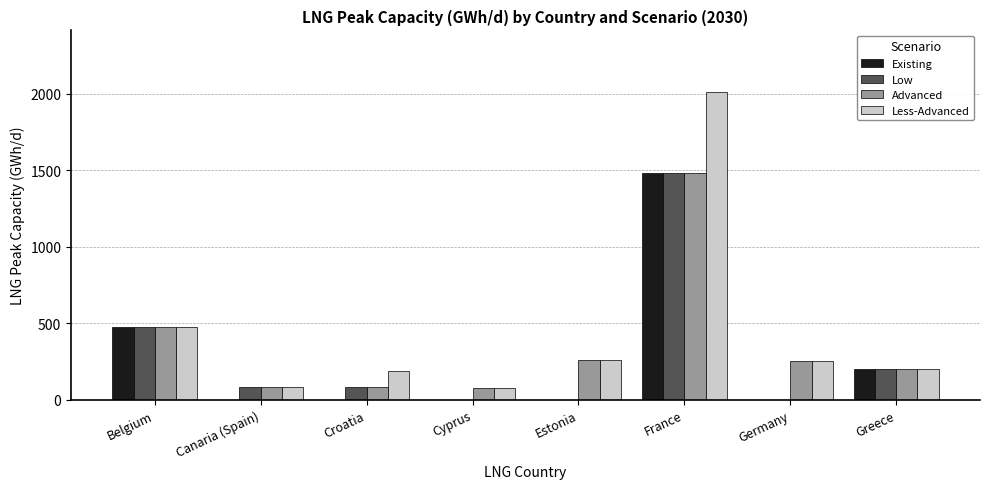

What is the sum of all Existing values?

2164.5